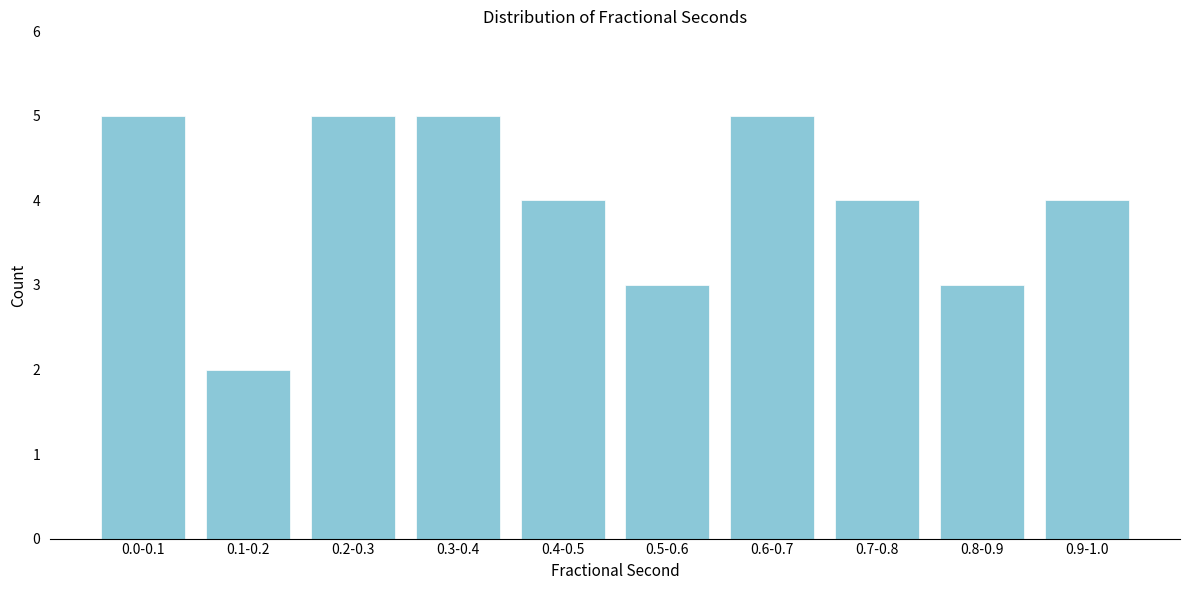

Reading left to right, what are all the values shown in this chart?

0.0-0.1=5	0.1-0.2=2	0.2-0.3=5	0.3-0.4=5	0.4-0.5=4	0.5-0.6=3	0.6-0.7=5	0.7-0.8=4	0.8-0.9=3	0.9-1.0=4